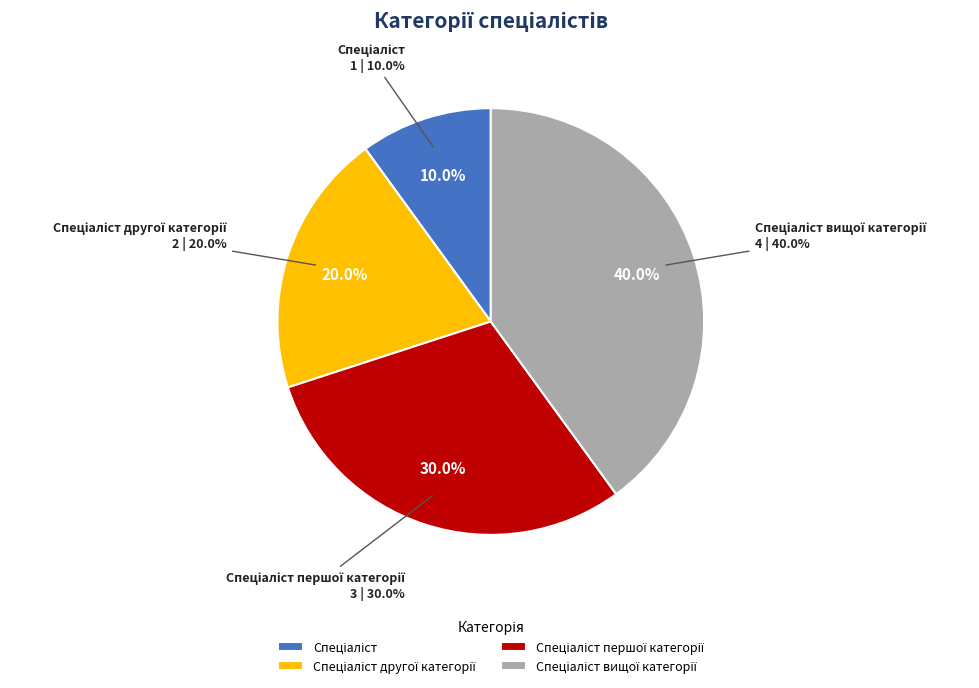

Which slice is the largest?

Спеціаліст вищої категорії